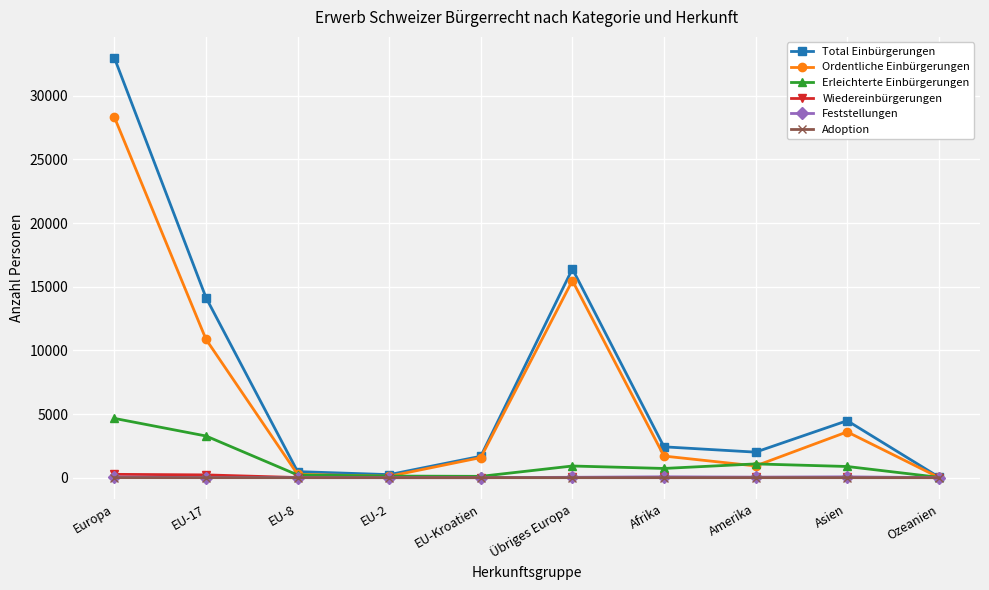

Does the chart have visible grid lines?

Yes